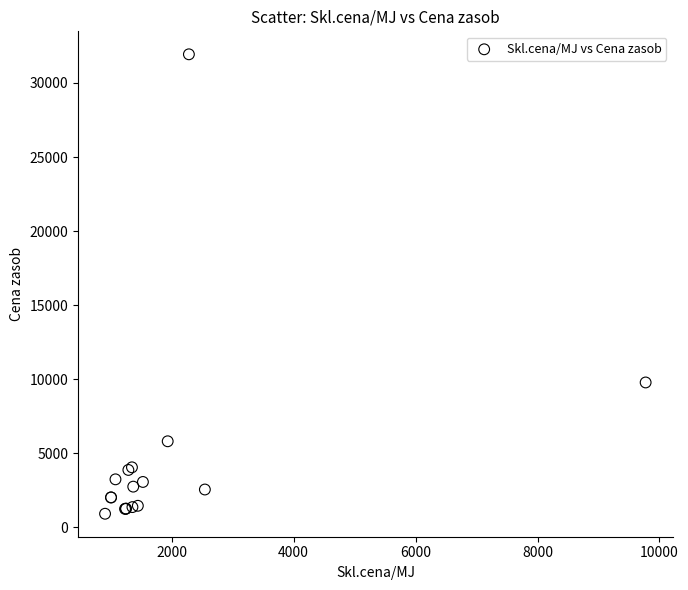

What Y value in the scatter plot is closest to 16421?

9773.2